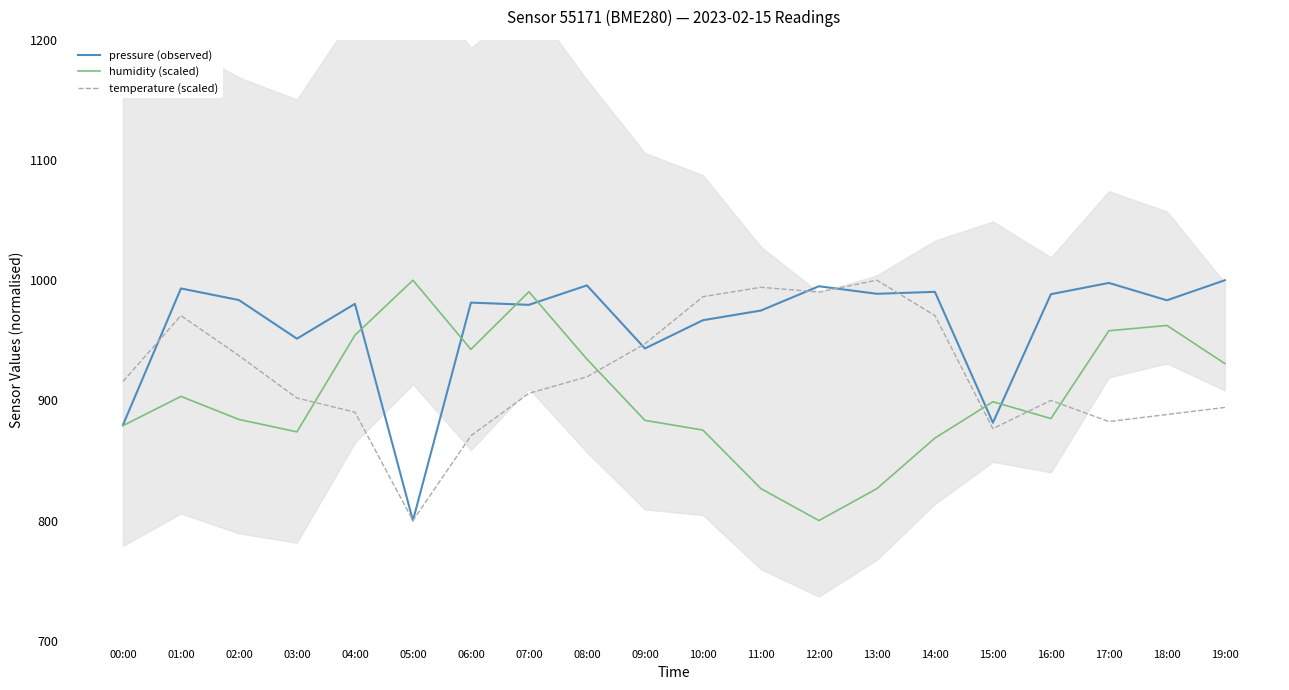

Which series has the largest range (max minus min)?

pressure (observed)